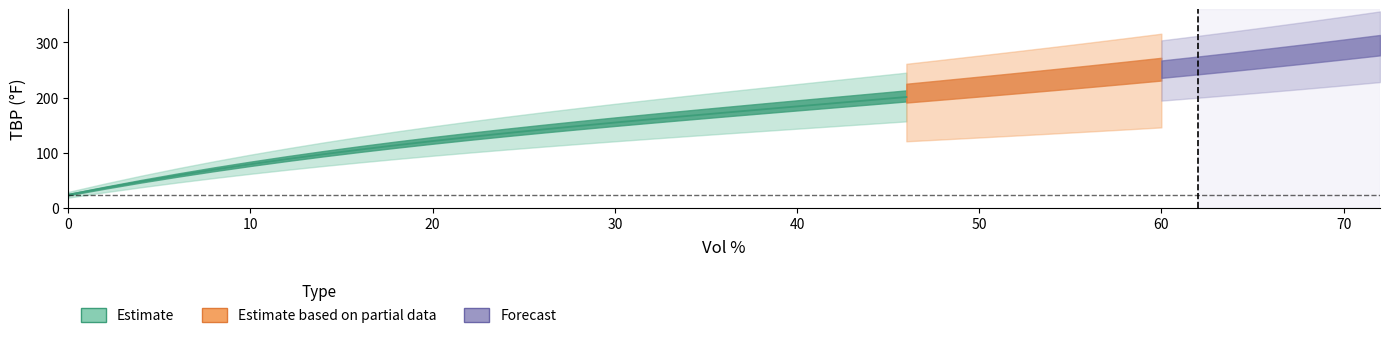

True or false: TBP_oF and Sp_Gr intersect in this chart.

False